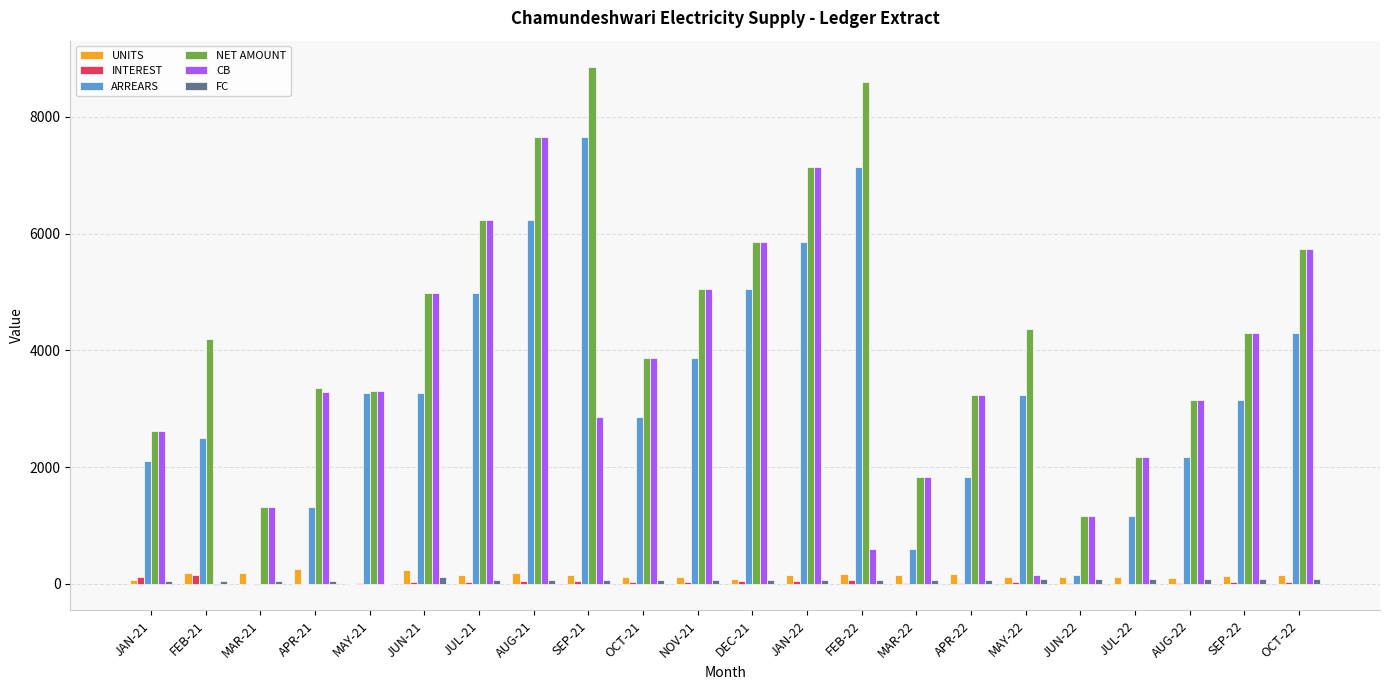

The value of NET AMOUNT at JUL-21 is 6226.0. True or false?

True